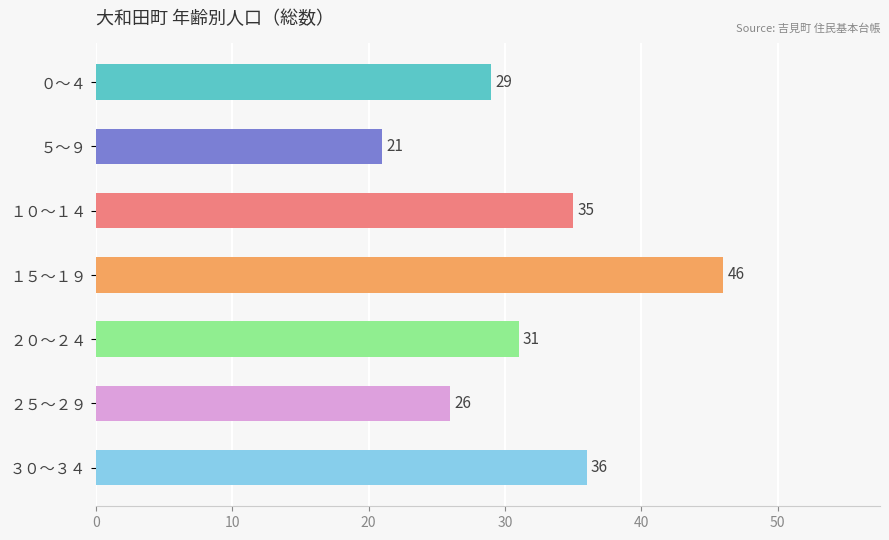

Read the value at ３０～３４, to the nearest 5.

35